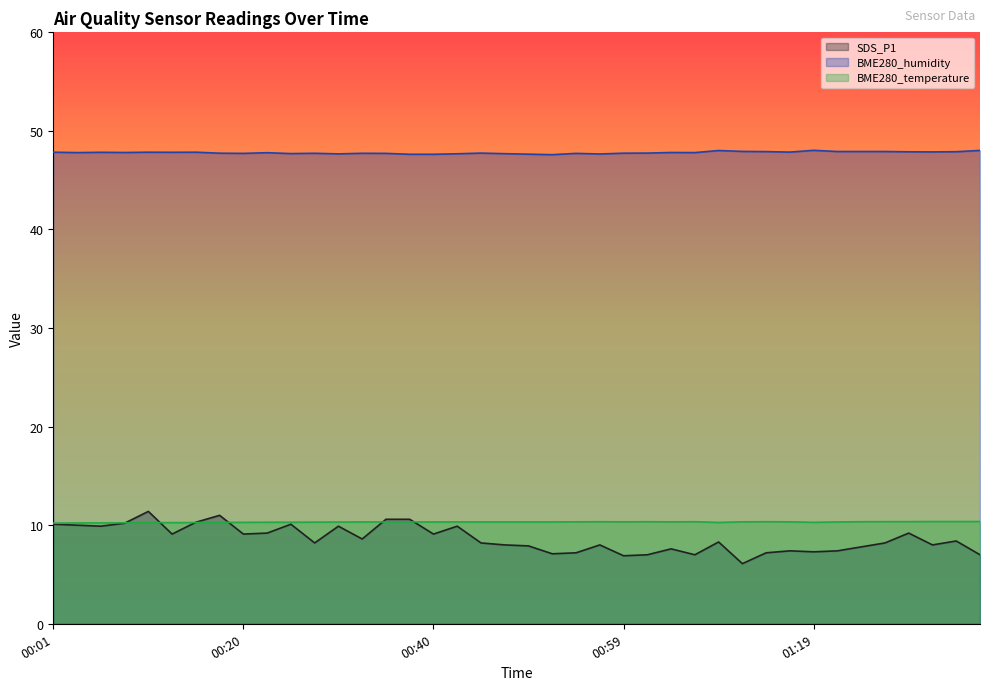

What is the sum of the BME280_temperature values at 00:57 and 00:30?

20.7